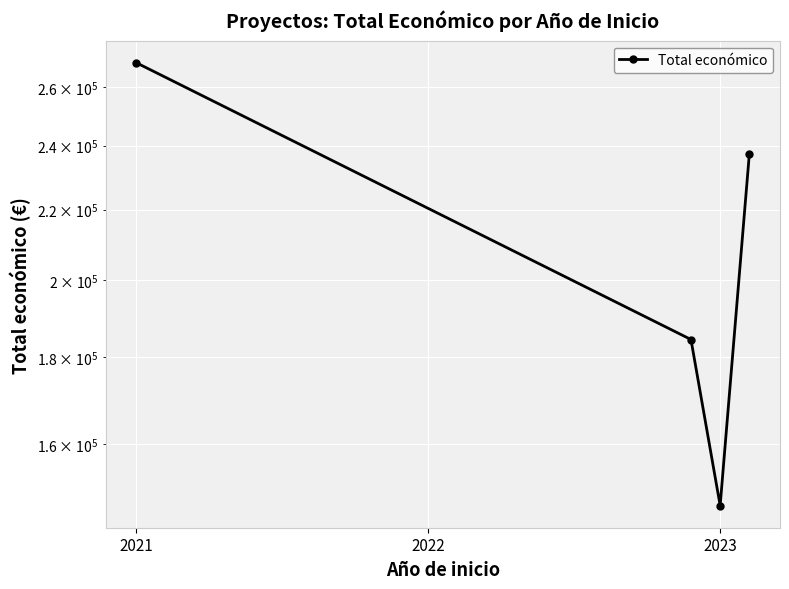

Reading right to left, list all the values displayed in this chart.

237343	147166	184422	268630